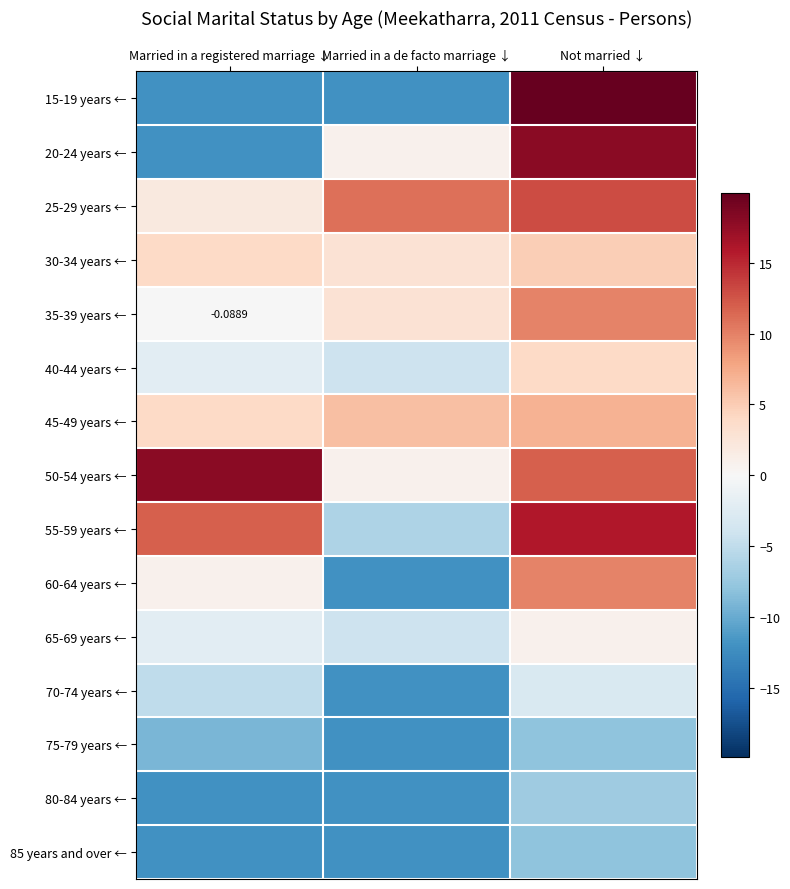

The value of 65-69 years ← at Married in a de facto marriage ↓ is -1.7. True or false?

False